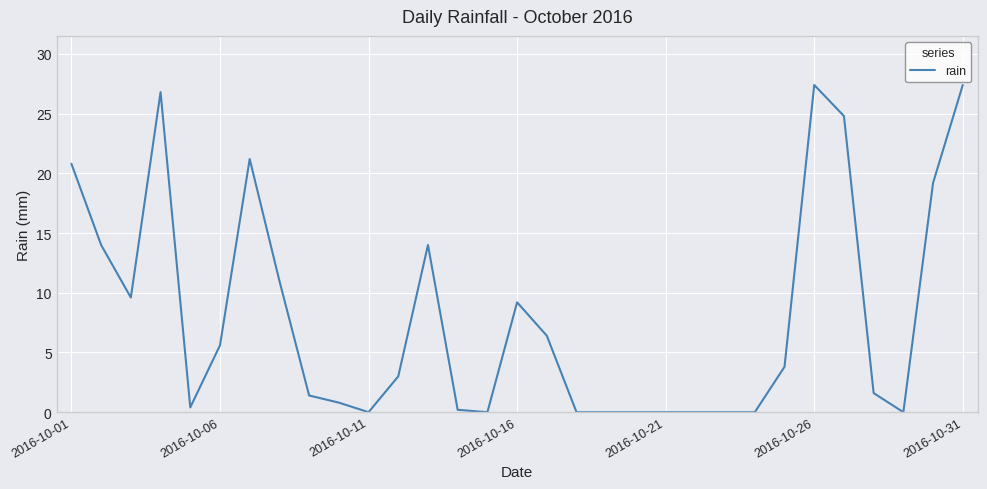

What is the maximum value shown in the chart?

27.4